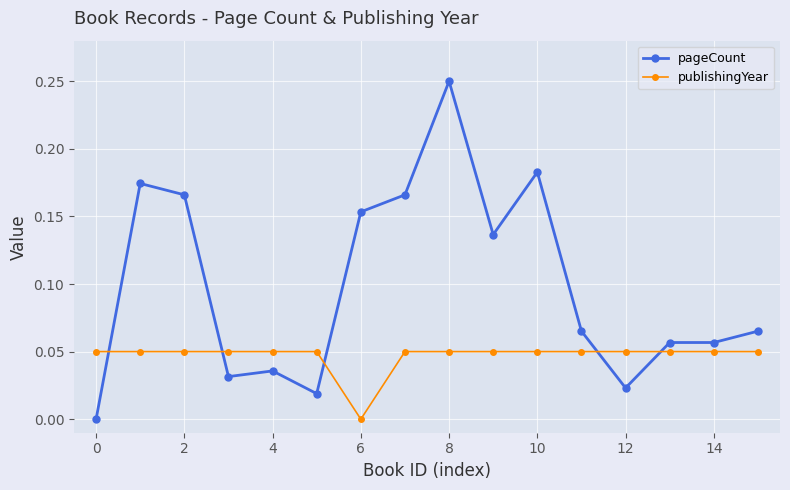

Does the chart display data point markers on the line(s)?

Yes